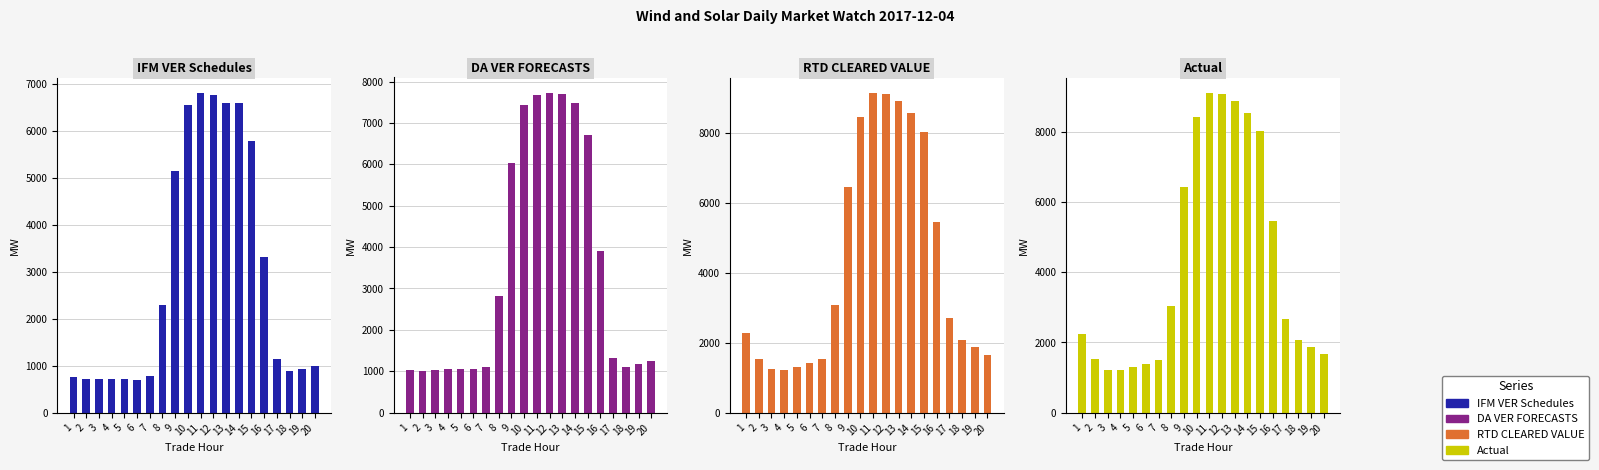

What is the sum of the RTD CLEARED VALUE values at 9 and 7?

7990.1